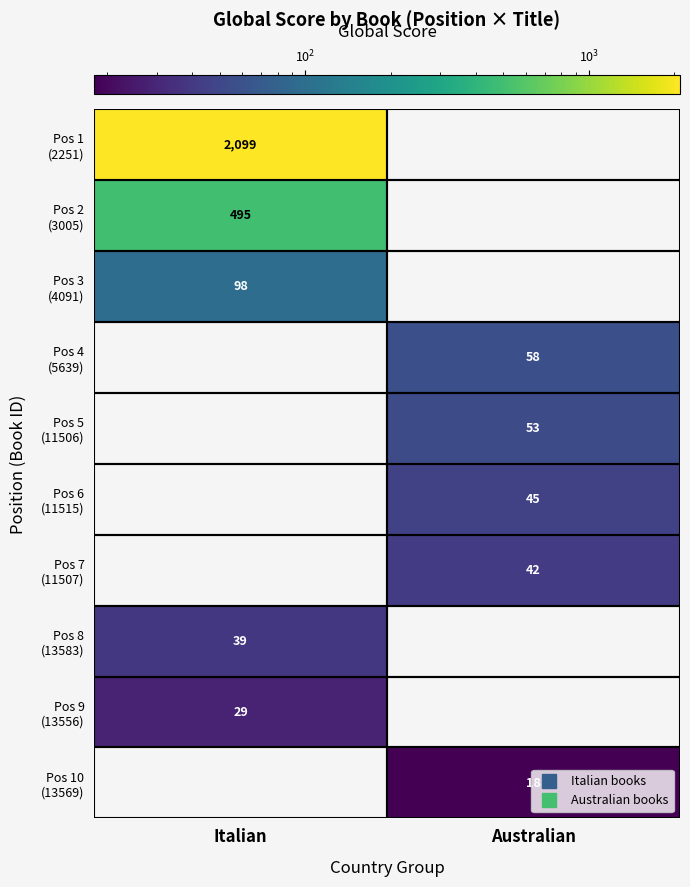

At which category does the chart reach its peak across all series?

Italian